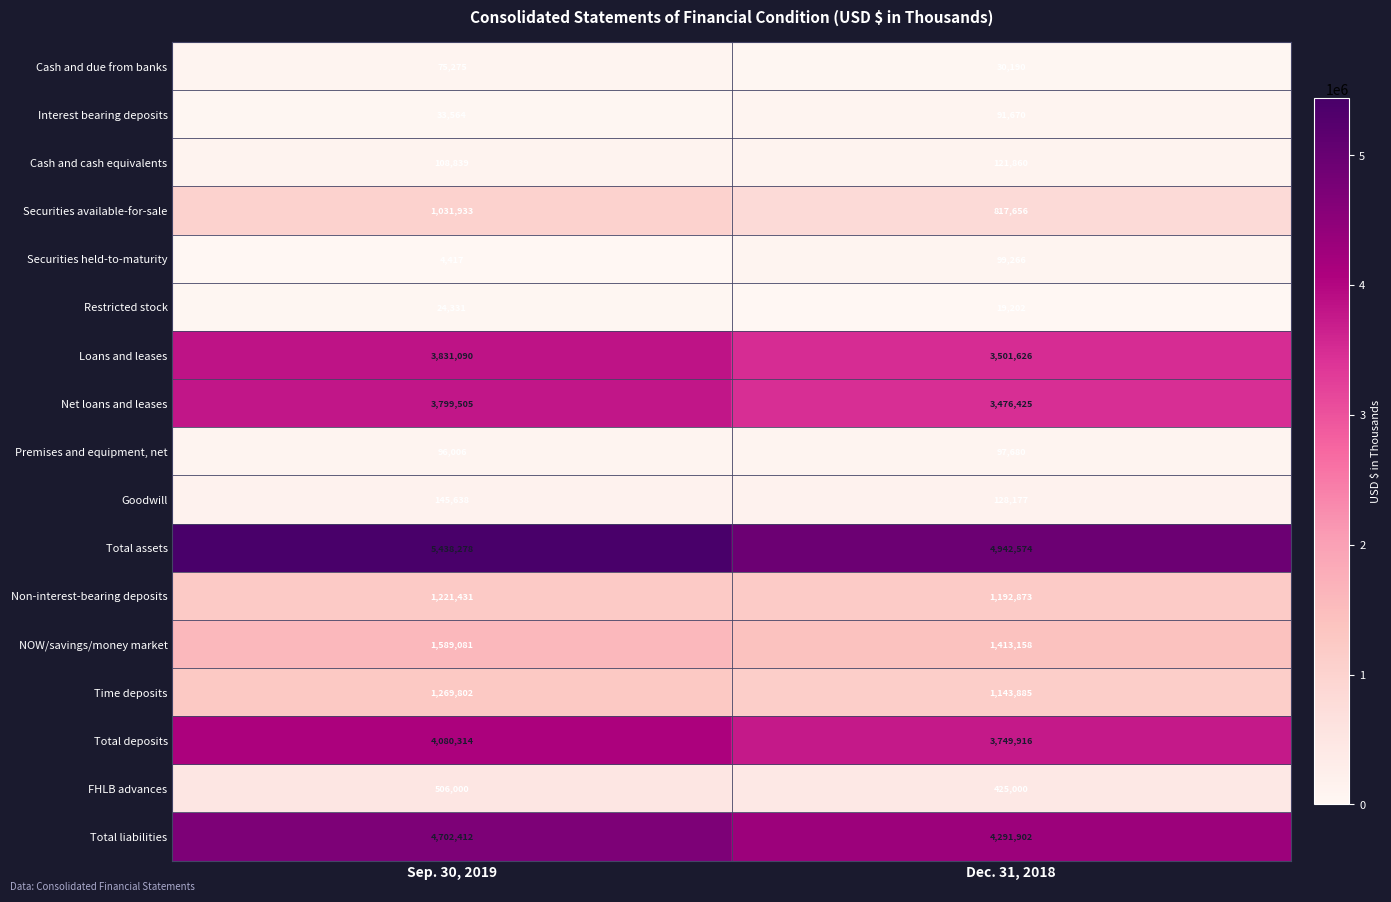

The Loans and leases series shows 6688422 at Sep. 30, 2019. True or false?

False